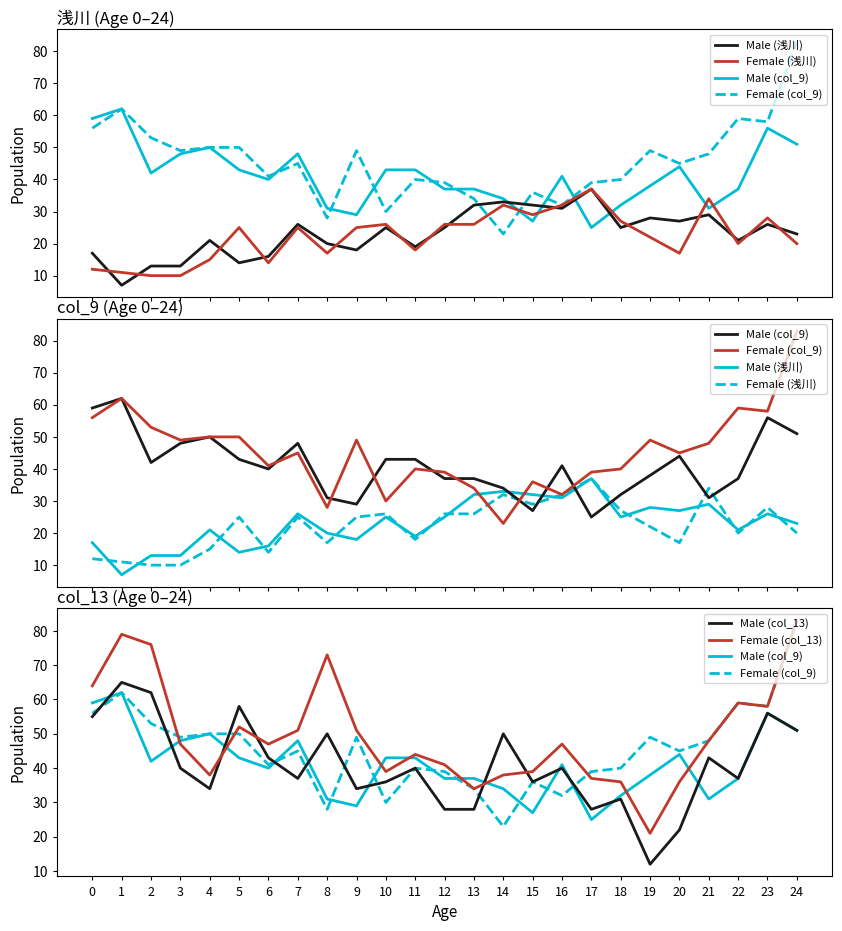

In Male (col_9), how many points are higher than both neighbors (excluding endpoints)?

6